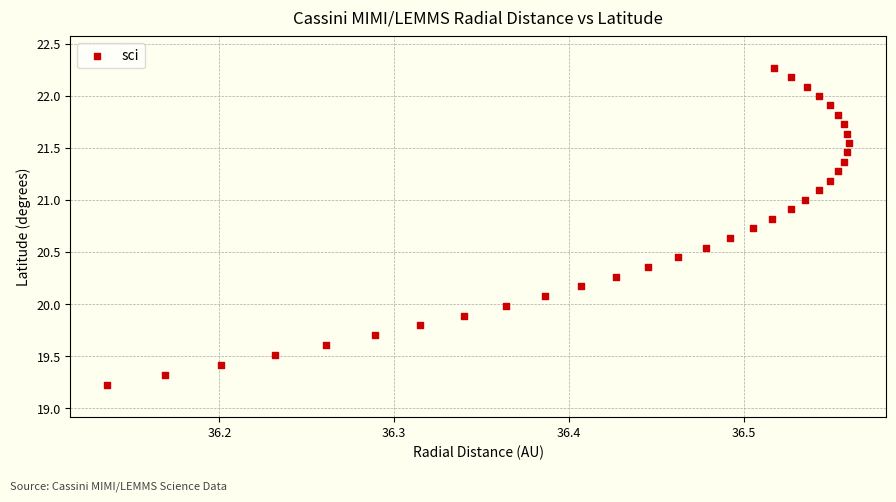

What is the range of X values (max minus min)?

0.4